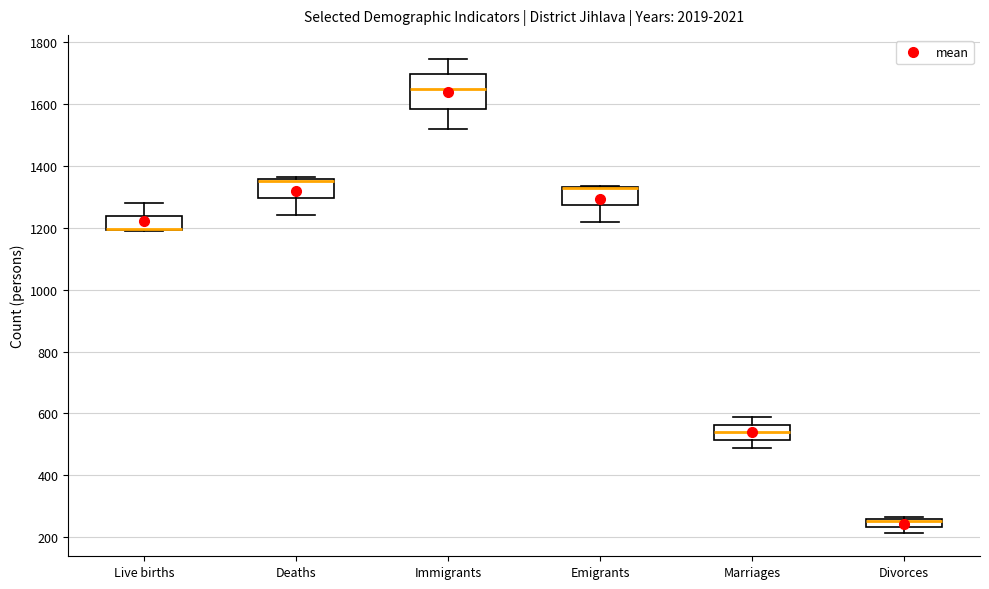

Where is the lower edge of the box for Divorces on the y-axis? The values are not printed on the chart, so give them approximately, as read against the axis.

240